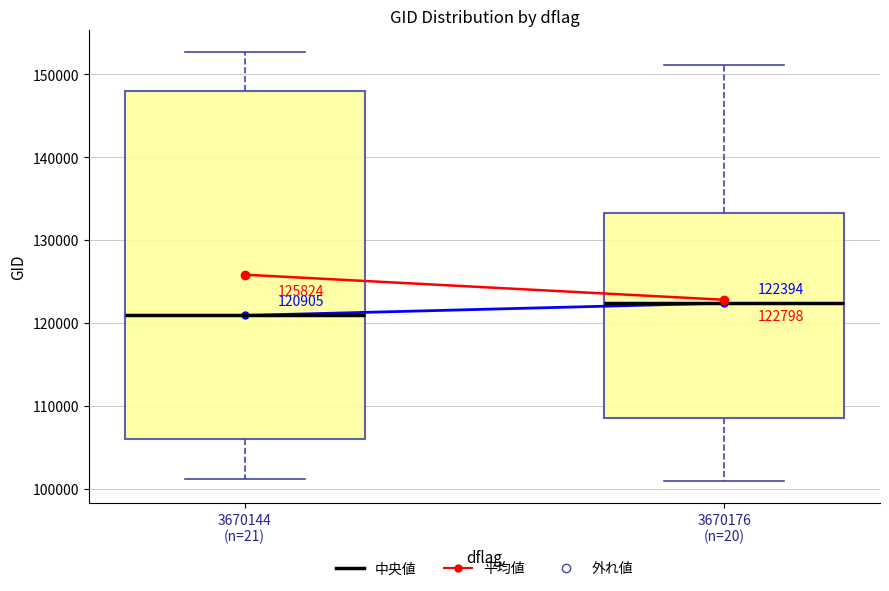

Which box is the tallest, from its lower edge to its upper edge?

3670144 (n=21)